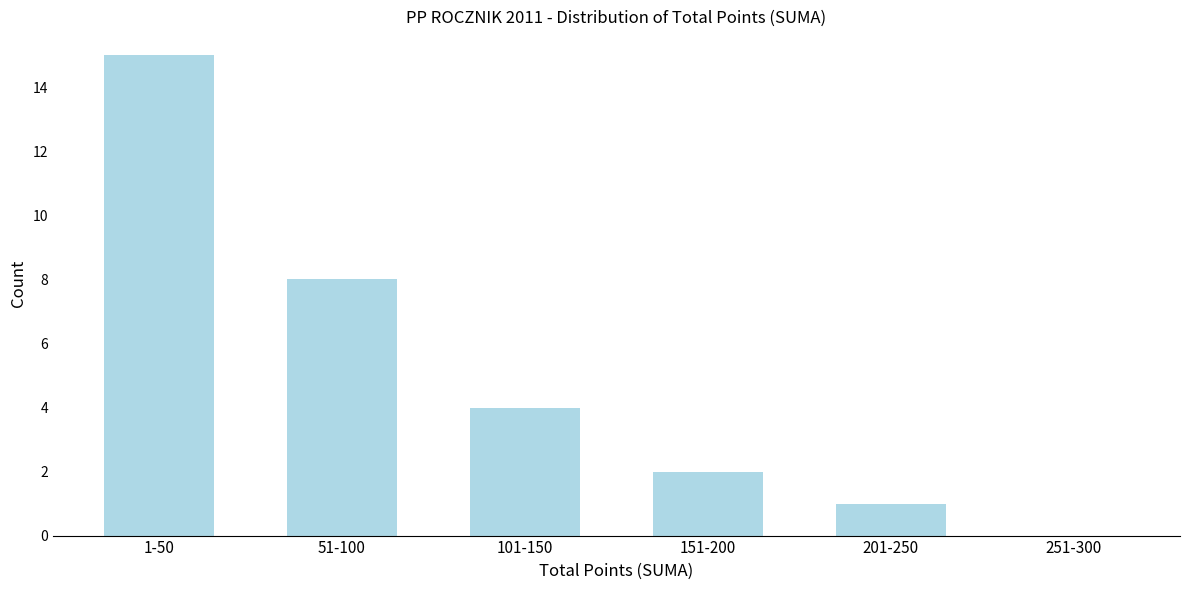

Reading left to right, what are all the values shown in this chart?

1-50=15	51-100=8	101-150=4	151-200=2	201-250=1	251-300=0